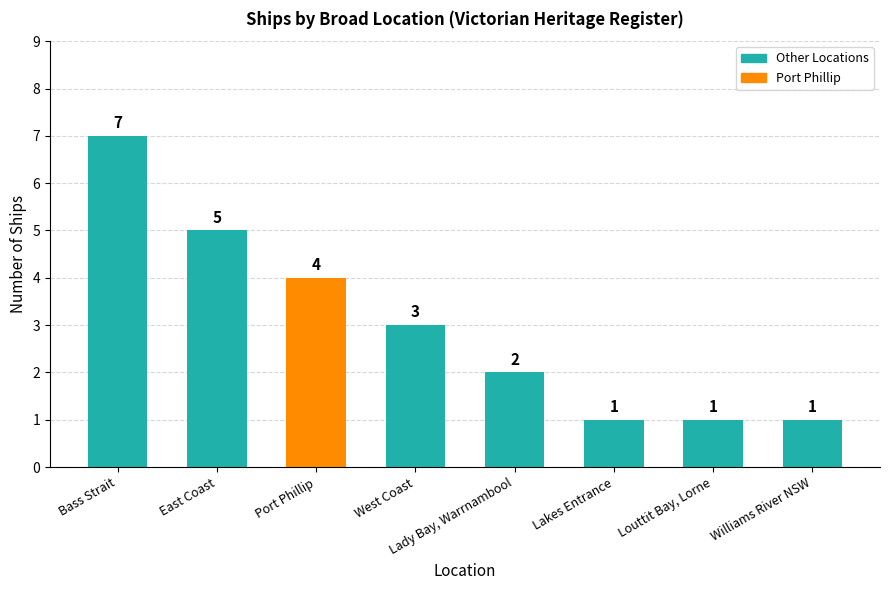

Reading left to right, transcribe all the data shown in this chart.

Bass Strait=7	East Coast=5	Port Phillip=4	West Coast=3	Lady Bay, Warrnambool=2	Lakes Entrance=1	Louttit Bay, Lorne=1	Williams River NSW=1